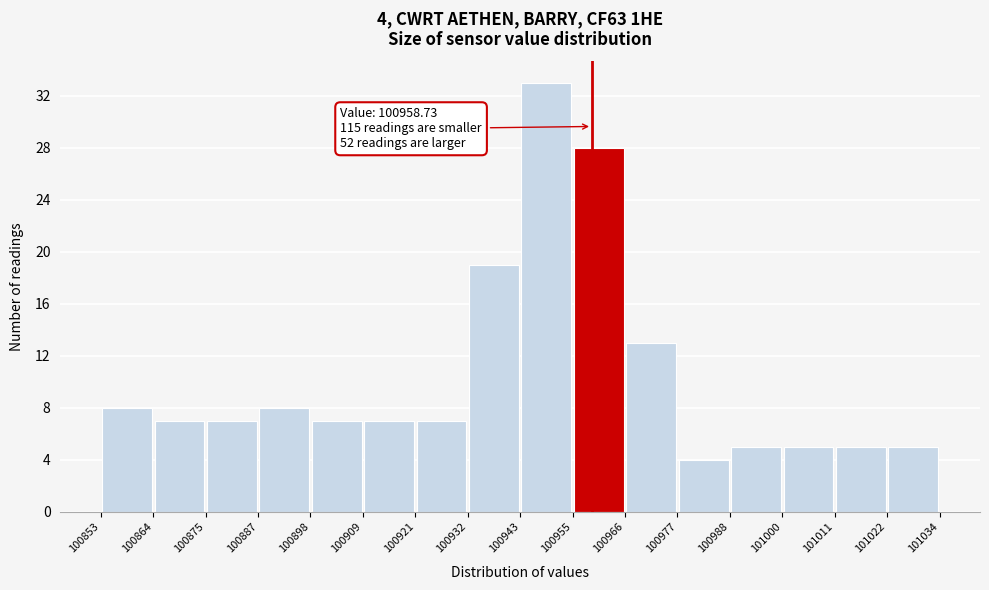

Over which range of the x-axis is the bar tallest?

100943 to 100955